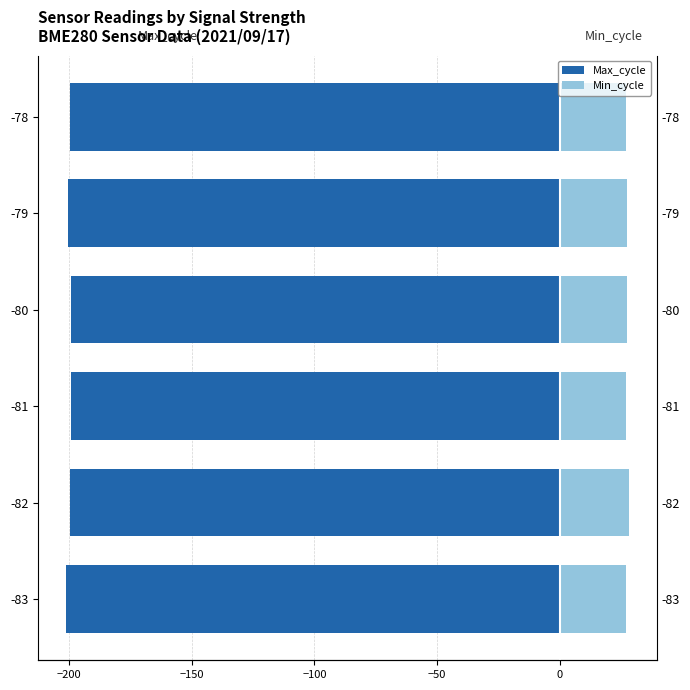

Reading left to right, what are all the values shown in this chart?

Max_cycle: -201.1	-199.6	-199.1	-199.2	-200.3	-199.7
Min_cycle: 27.0	28.0	27.0	27.4	27.2	27.0